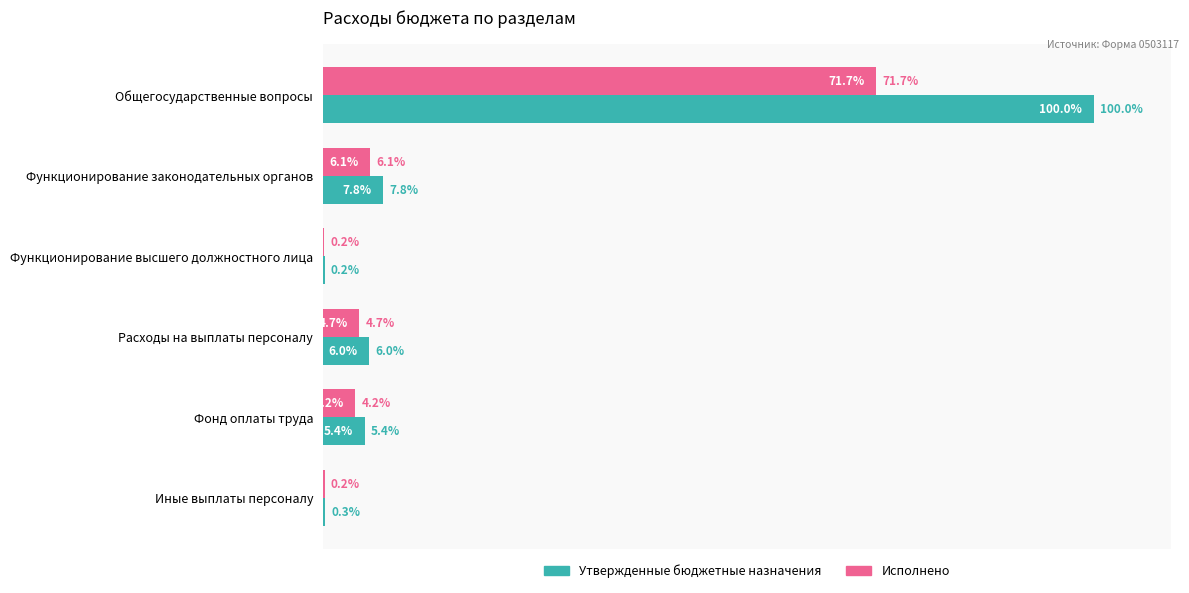

At which category does the chart reach its peak across all series?

Общегосударственные вопросы